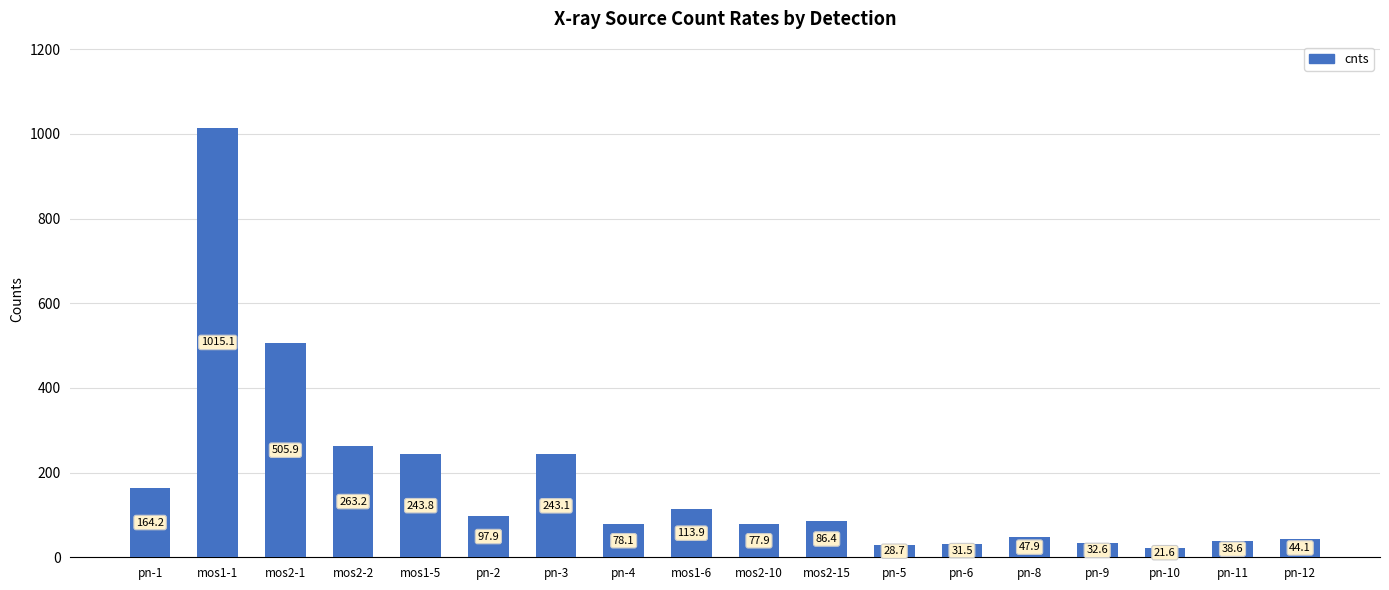

Which label corresponds to the largest value in the chart?

mos1-1